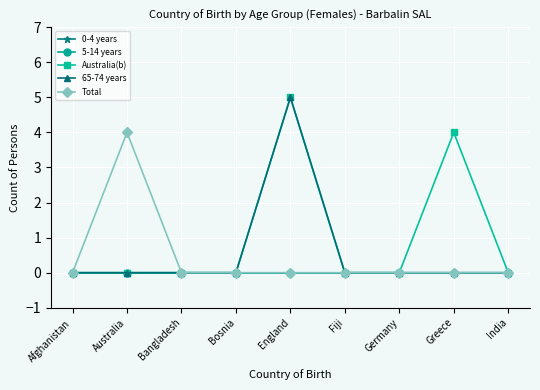

Which category has the highest value in the Australia(b) series?

England